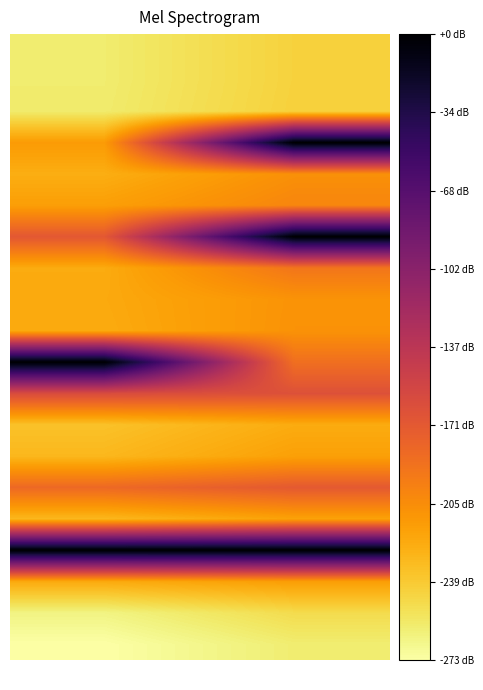

What is the minimum value shown in the chart?

-80.0